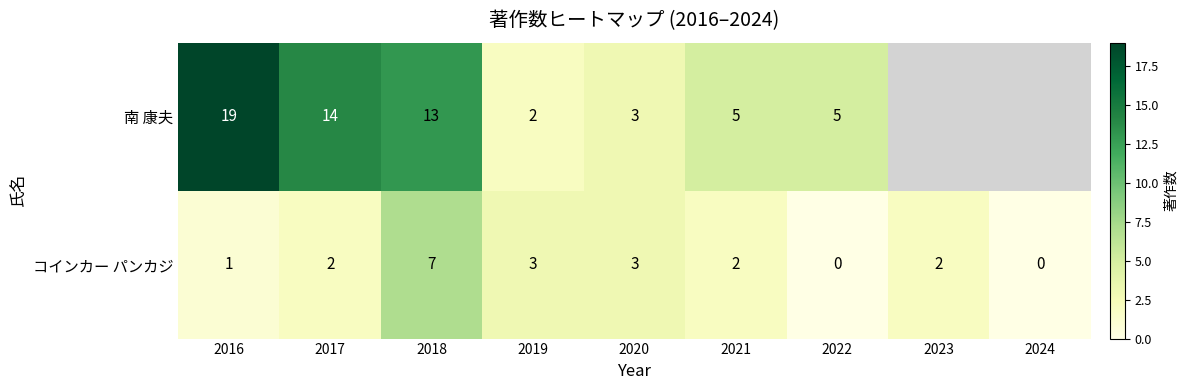

How many positive values does the コインカー パンカジ series have?

7